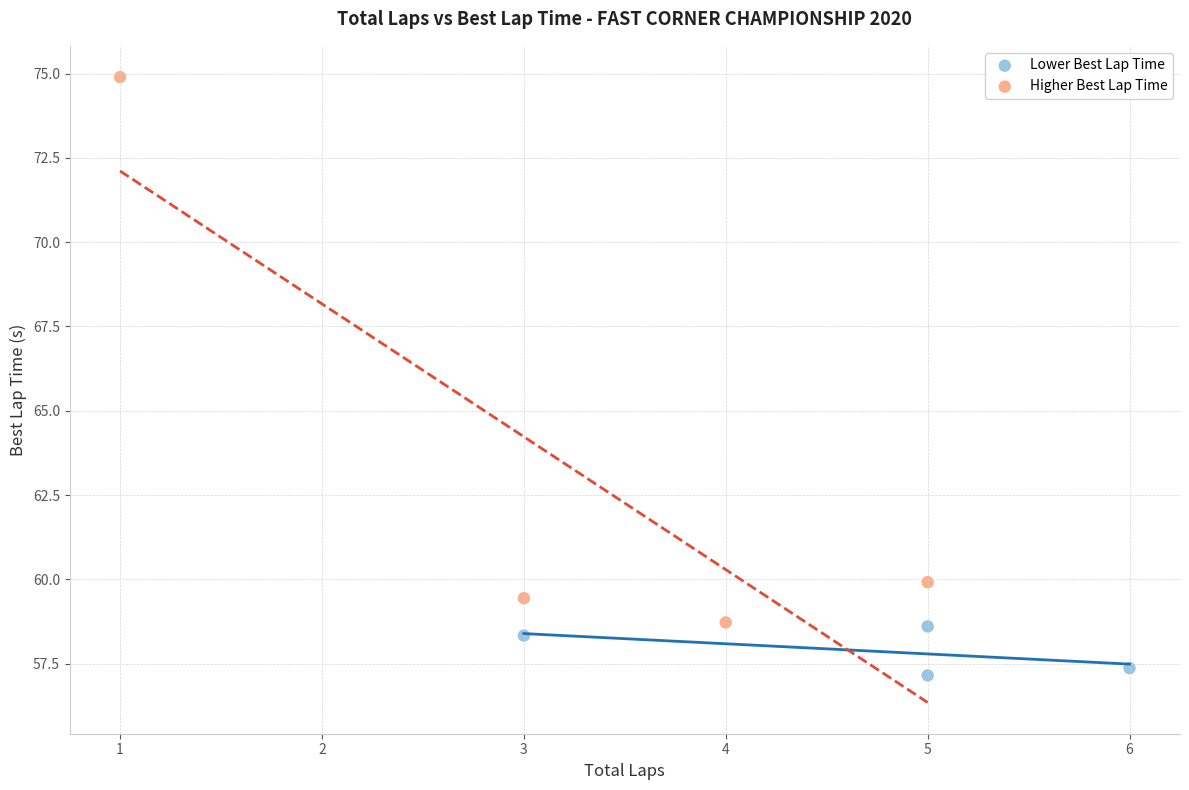

What are all the series names shown in the legend?

Lower Best Lap Time, Higher Best Lap Time